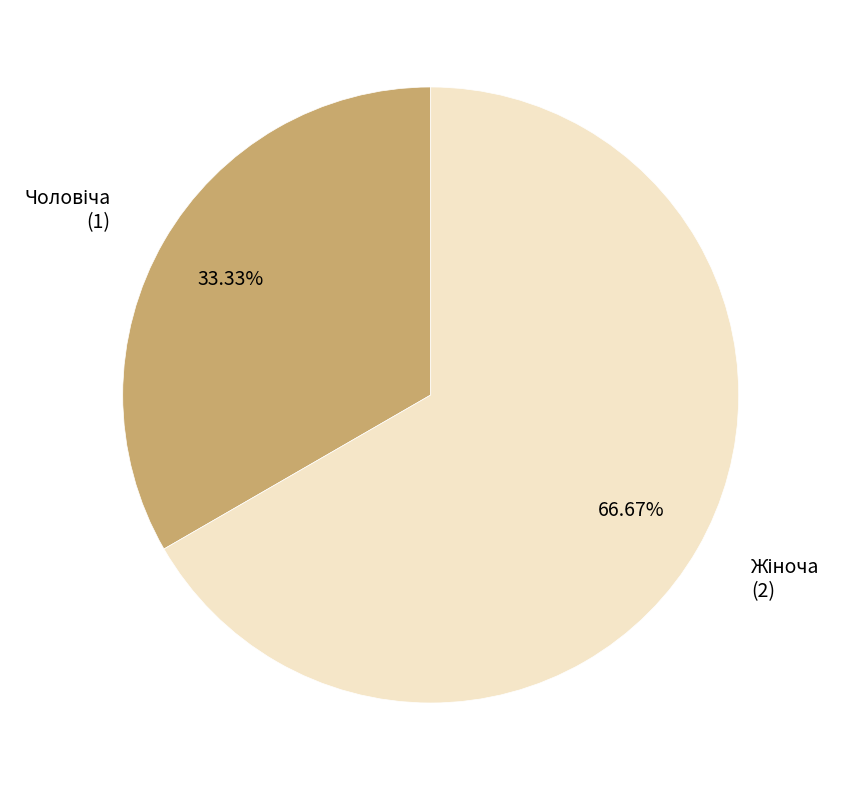

Is there a majority slice in this chart?

Yes